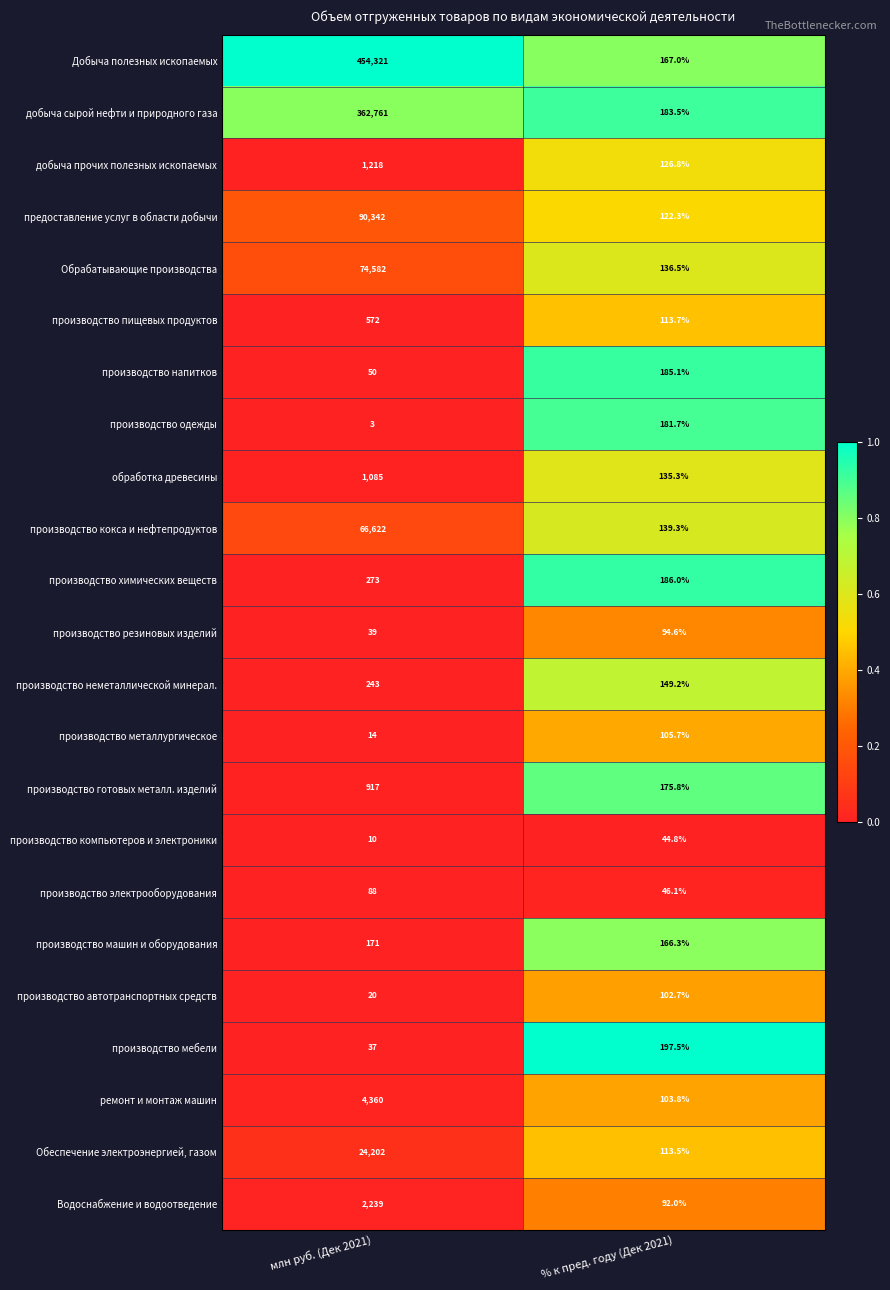

What is the total value across all series at % к пред. году (Дек 2021)?

3069.2